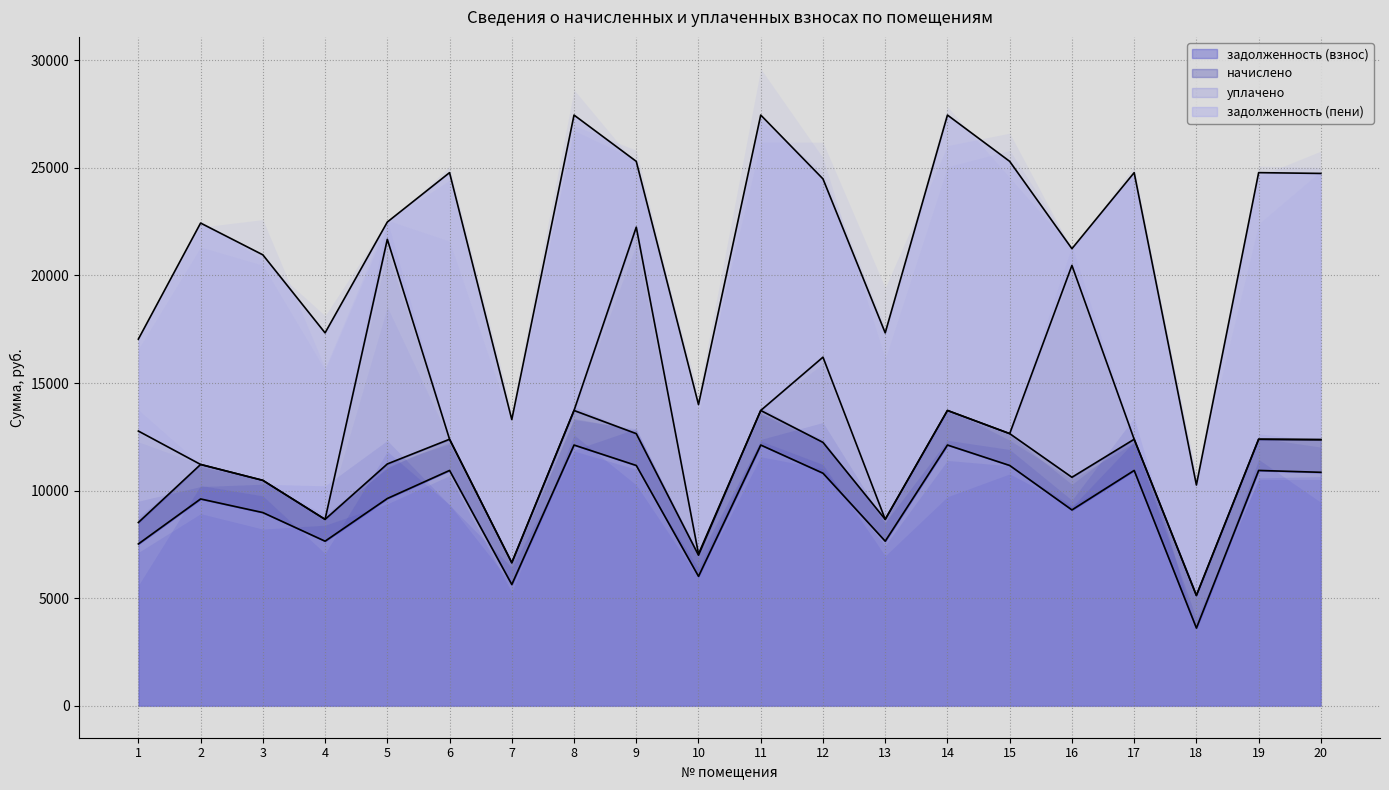

At how many categories does at least one series exceed 5898?

19